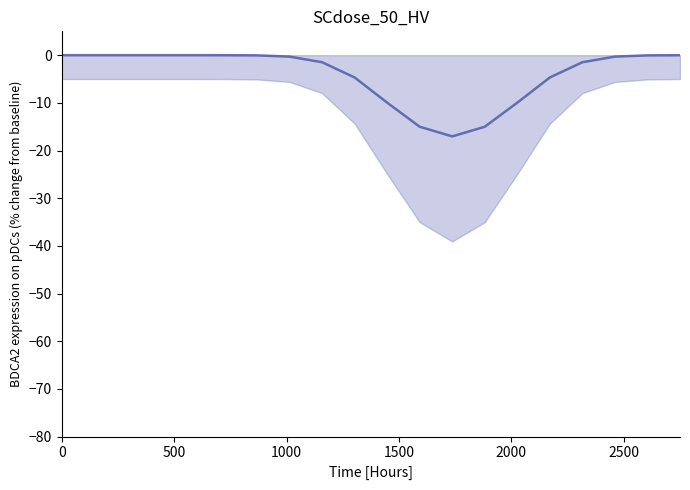

What is the sum of all values?

-80.0